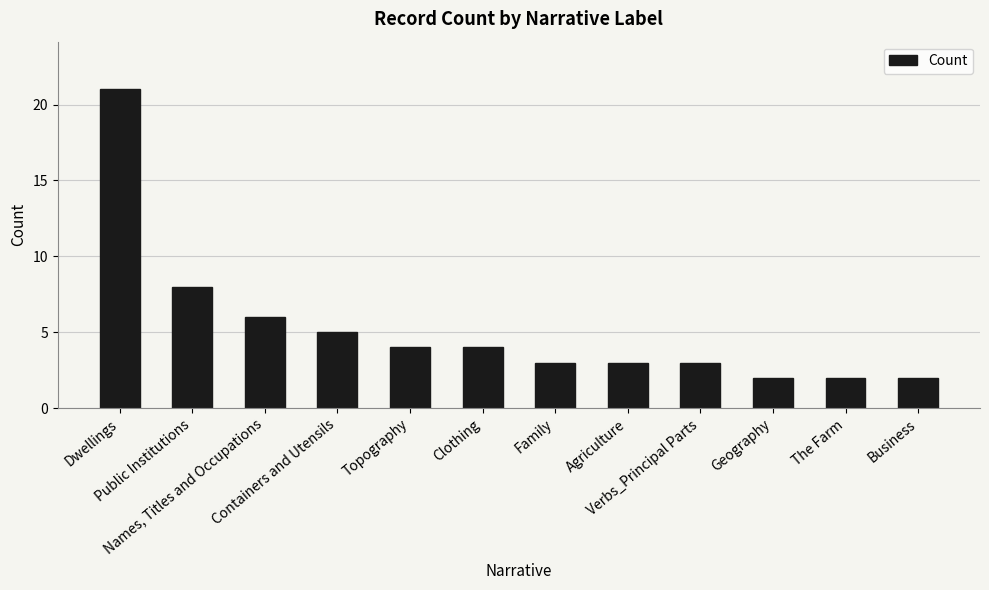

What is the maximum value shown in the chart?

21